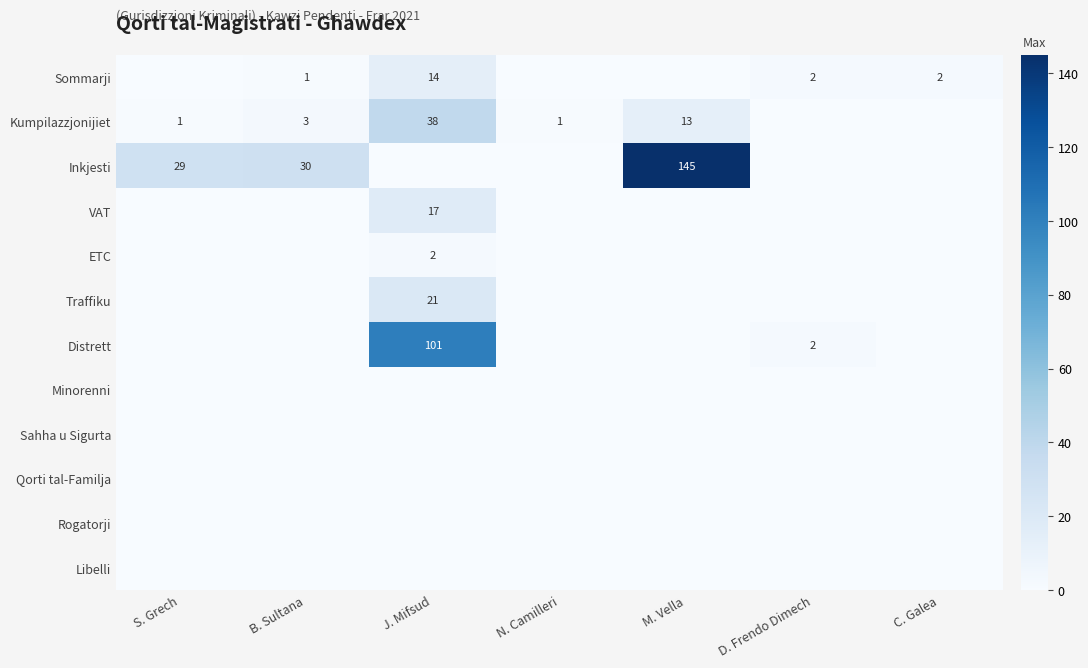

Is it true that ETC equals 0 at S. Grech?

True